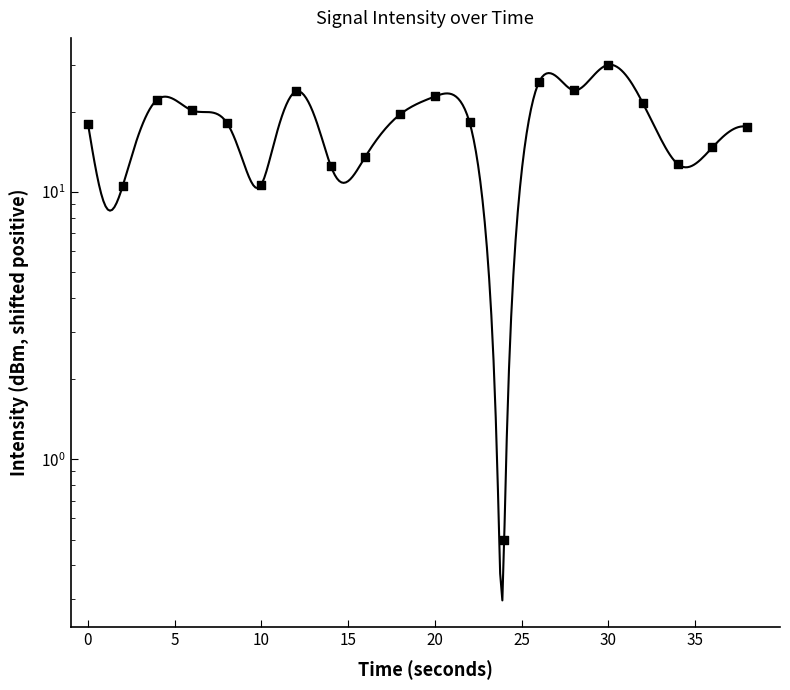

What is the change in value from 10 to 12?

+13.1